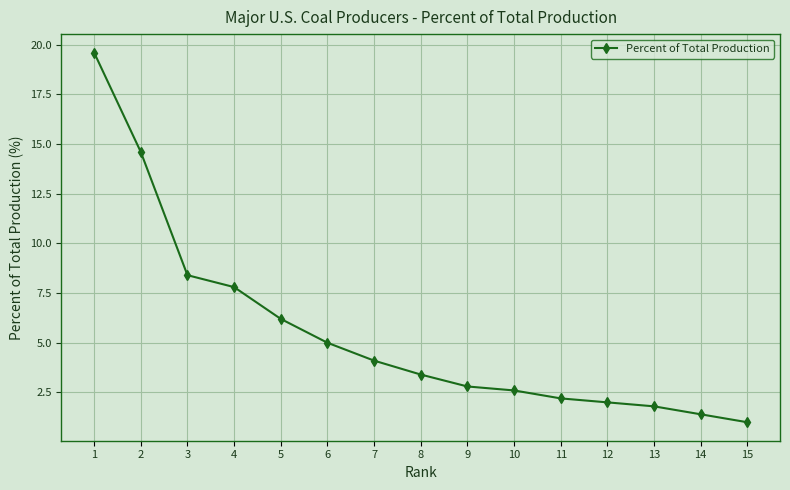

Reading left to right, what are all the values shown in this chart?

19.6	14.6	8.4	7.8	6.2	5.0	4.1	3.4	2.8	2.6	2.2	2.0	1.8	1.4	1.0